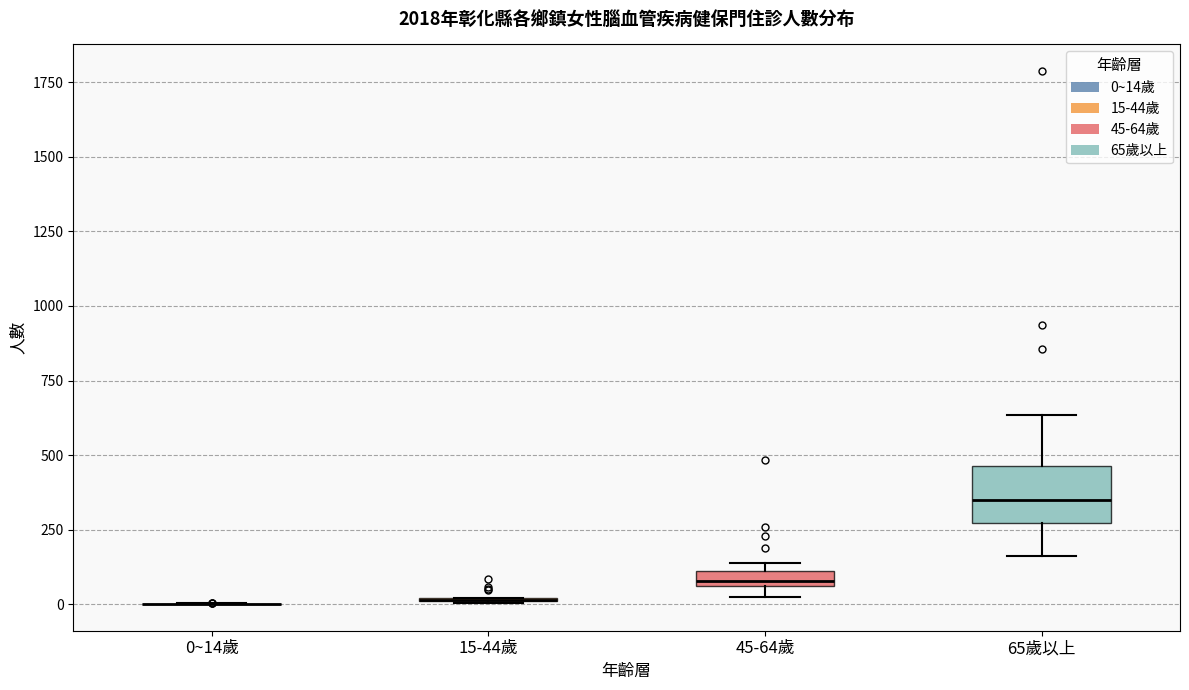

Where is the lower edge of the box for 45-64歲 on the y-axis? The values are not printed on the chart, so give them approximately, as read against the axis.

50